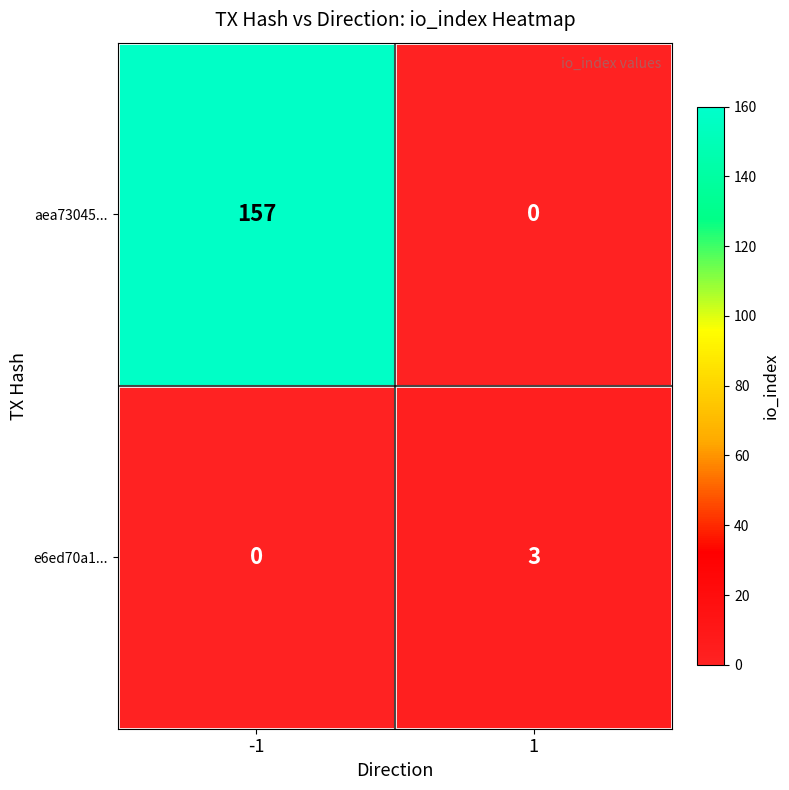

What is the difference between the aea73045... values at 1 and -1?

157